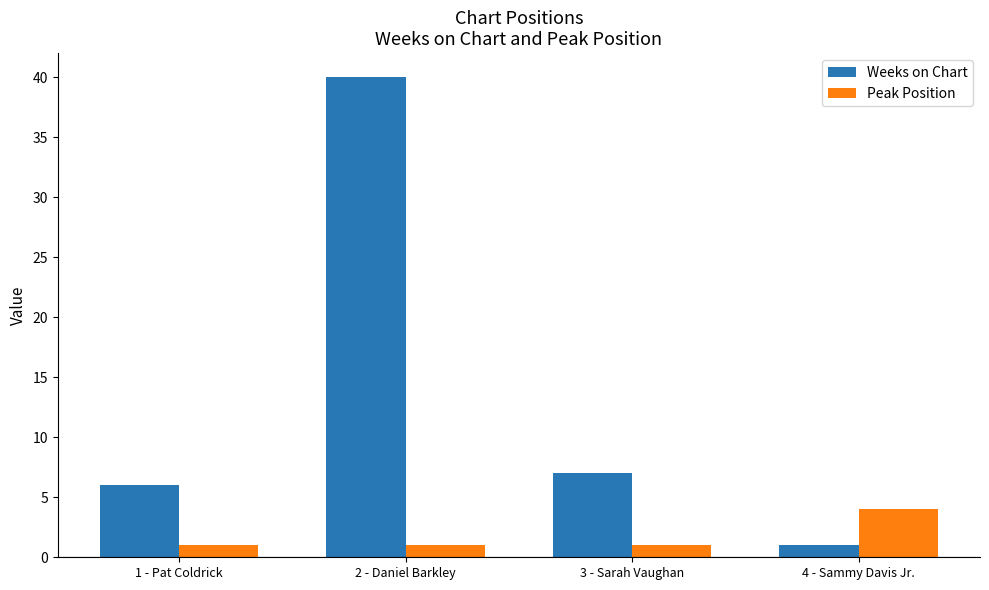

Which category has the highest value in the Weeks on Chart series?

2 - Daniel Barkley